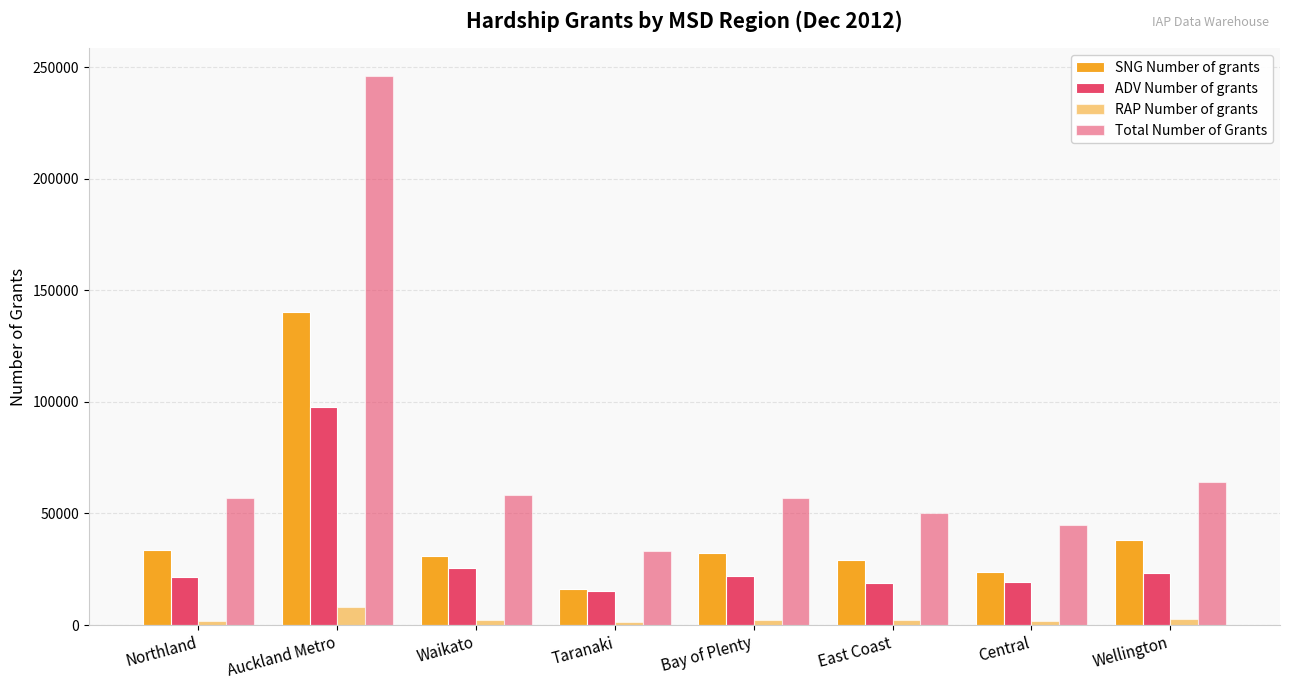

What is the total value across all series at Waikato?

116904